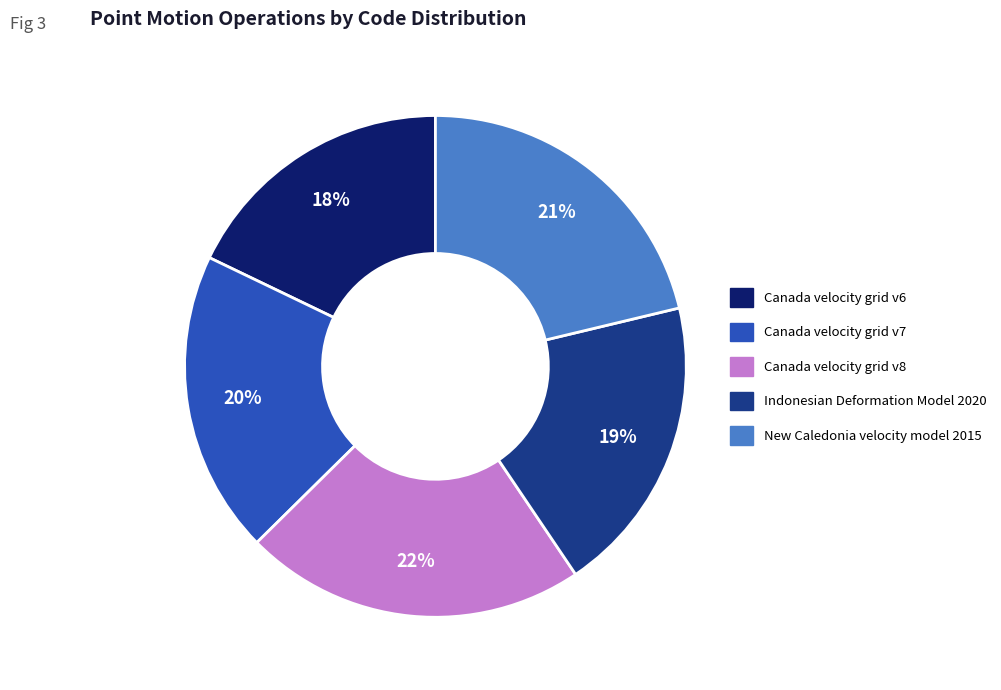

Does any single category account for the majority?

No